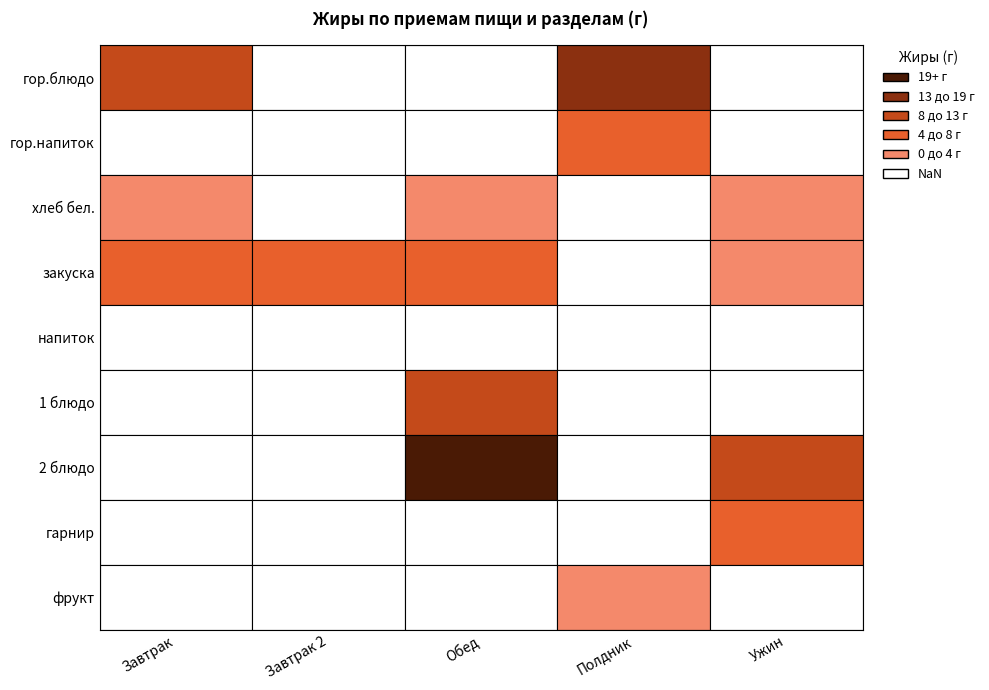

What is the total value across all series at хлеб бел.?

4